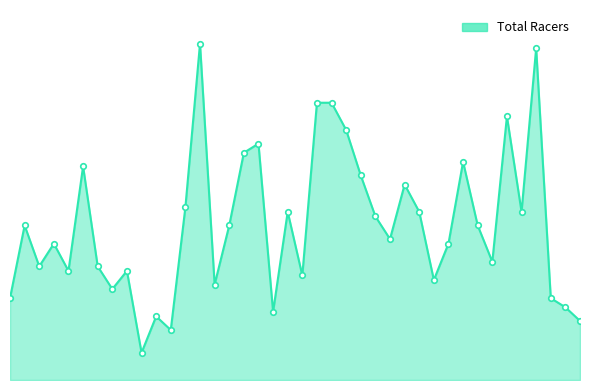

How many interior local valleys (lower than both neighbors) does the data have?

12